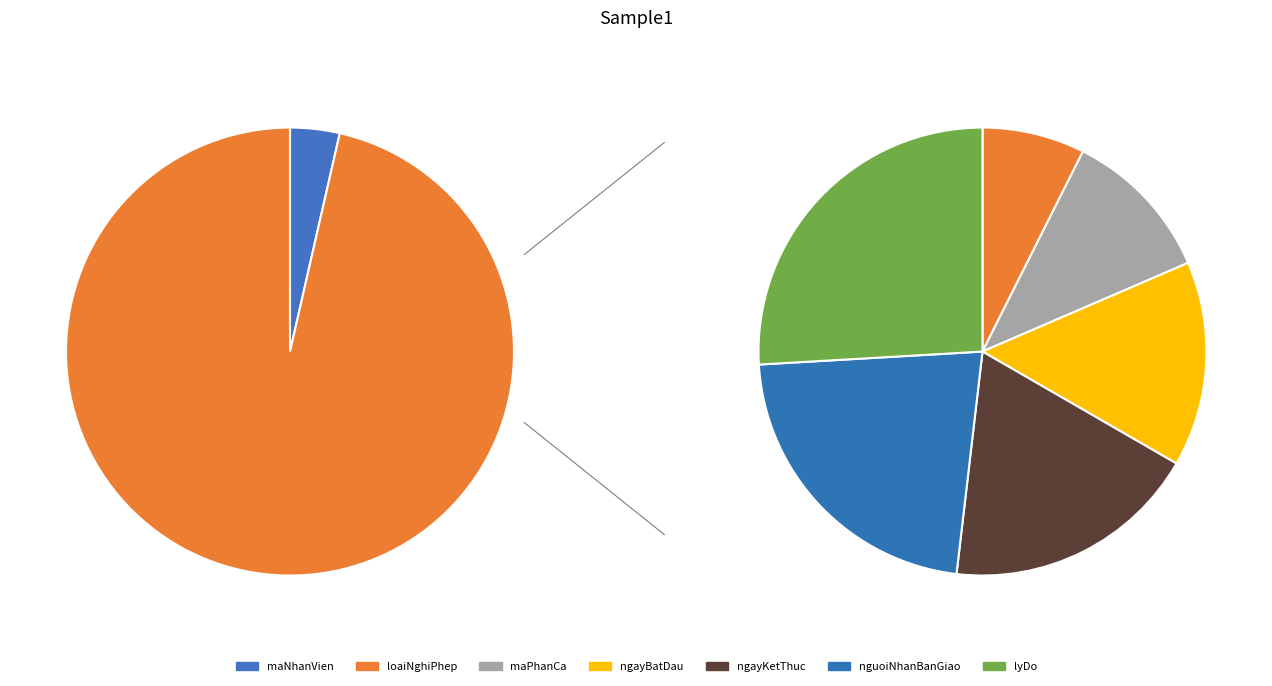

Combined, do loaiNghiPhep and nguoiNhanBanGiao account for over 50%?

No